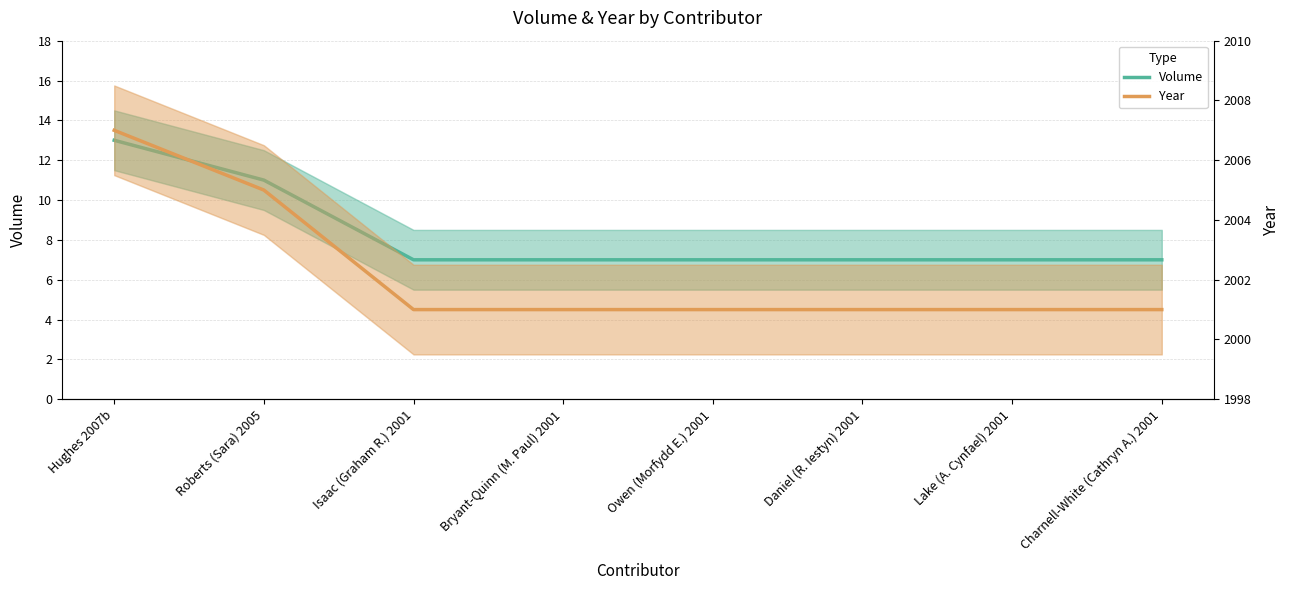

Which series has the widest spread of values?

Volume